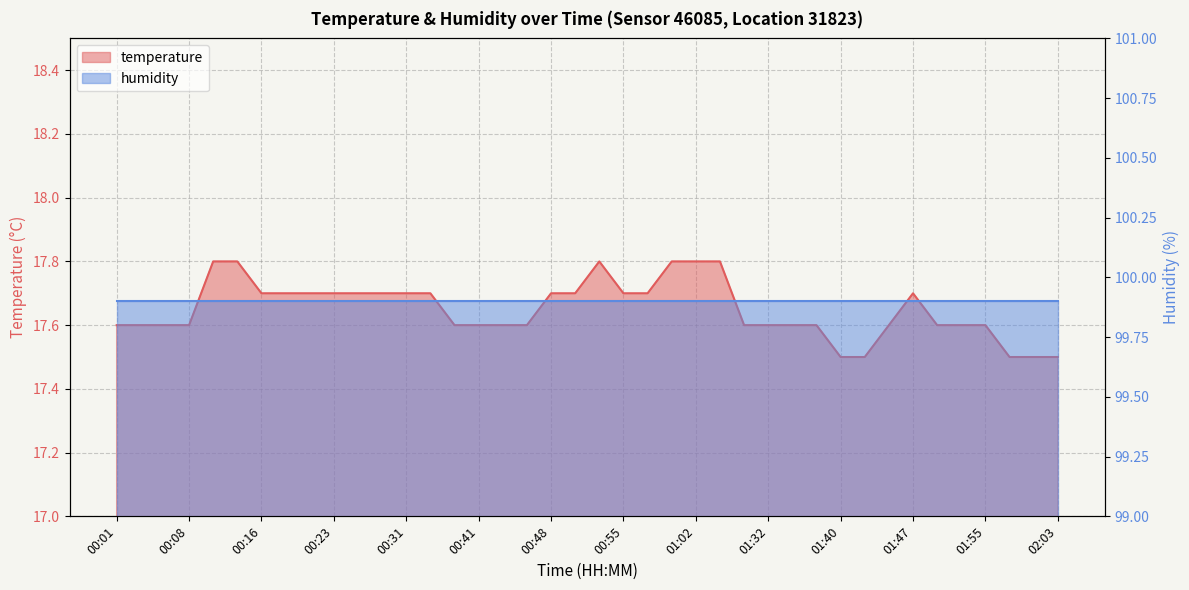

Is it true that the value at 00:48 is 17.7?

True